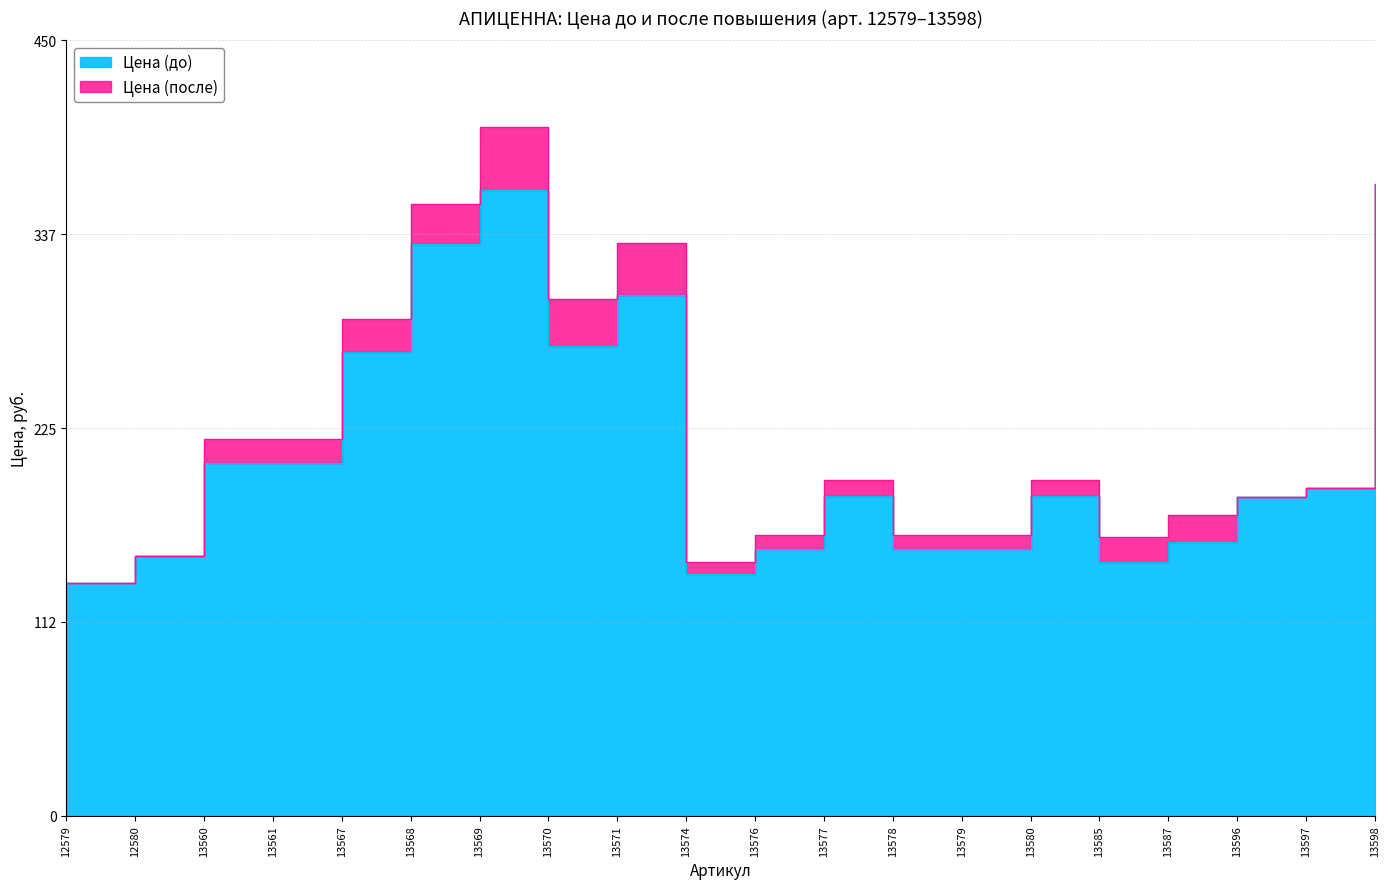

Where is the first local maximum for Цена (до)?

13569